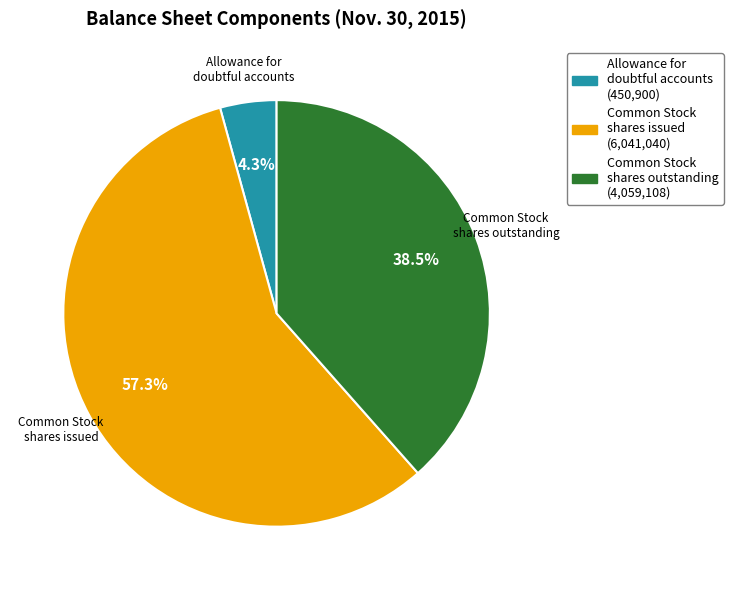

Is there any slice that represents more than half of the pie?

Yes